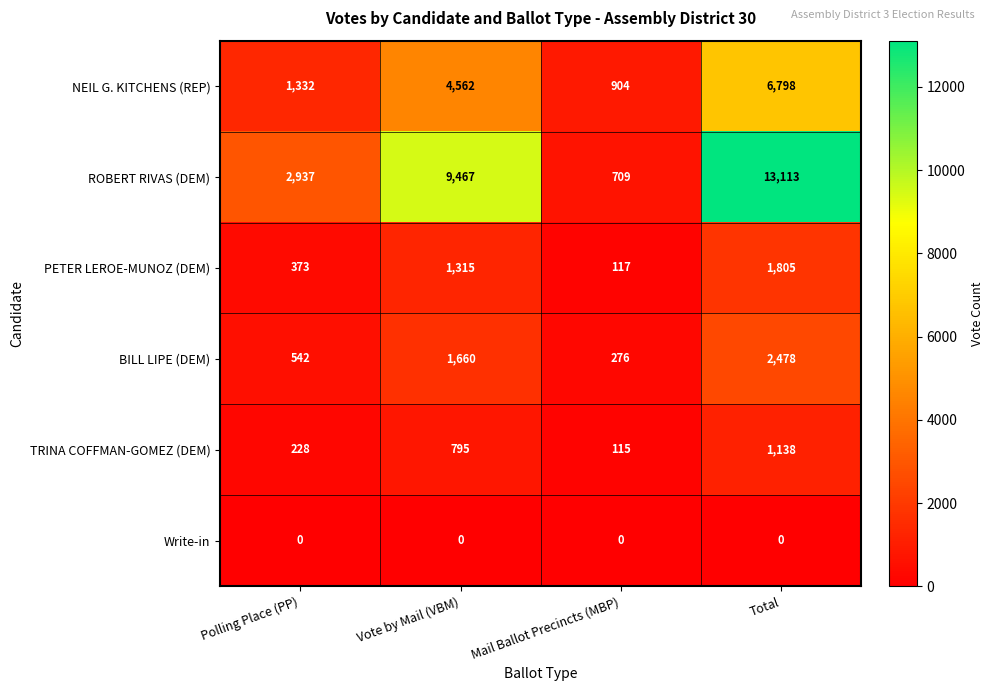

Reading left to right, list all the values displayed in this chart.

NEIL G. KITCHENS (REP): 1332	4562	904	6798
ROBERT RIVAS (DEM): 2937	9467	709	13113
PETER LEROE-MUNOZ (DEM): 373	1315	117	1805
BILL LIPE (DEM): 542	1660	276	2478
TRINA COFFMAN-GOMEZ (DEM): 228	795	115	1138
Write-in: 0	0	0	0